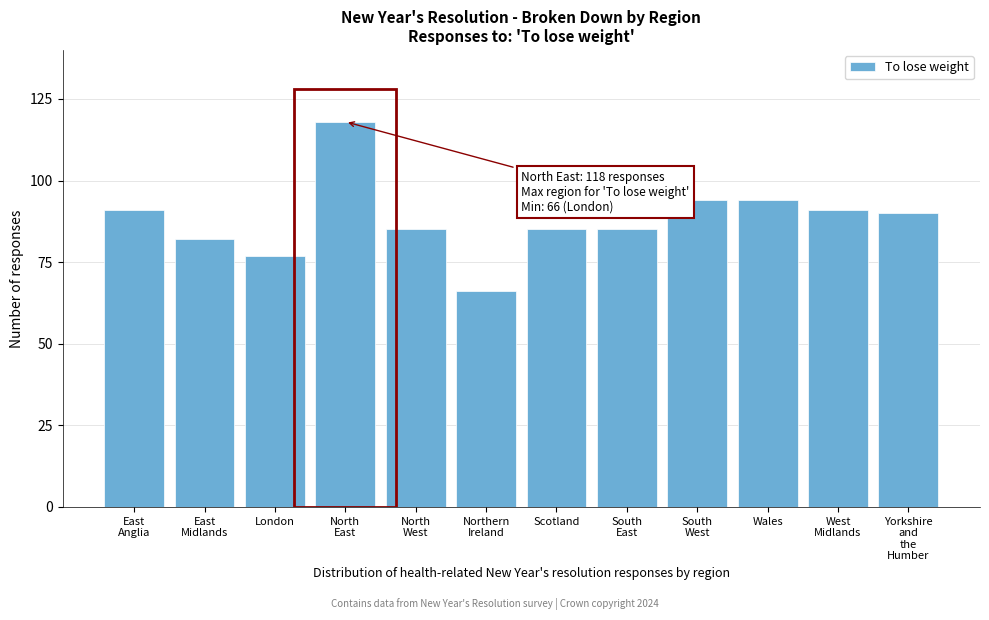

Reading right to left, transcribe all the data shown in this chart.

90	91	94	94	85	85	66	85	118	77	82	91